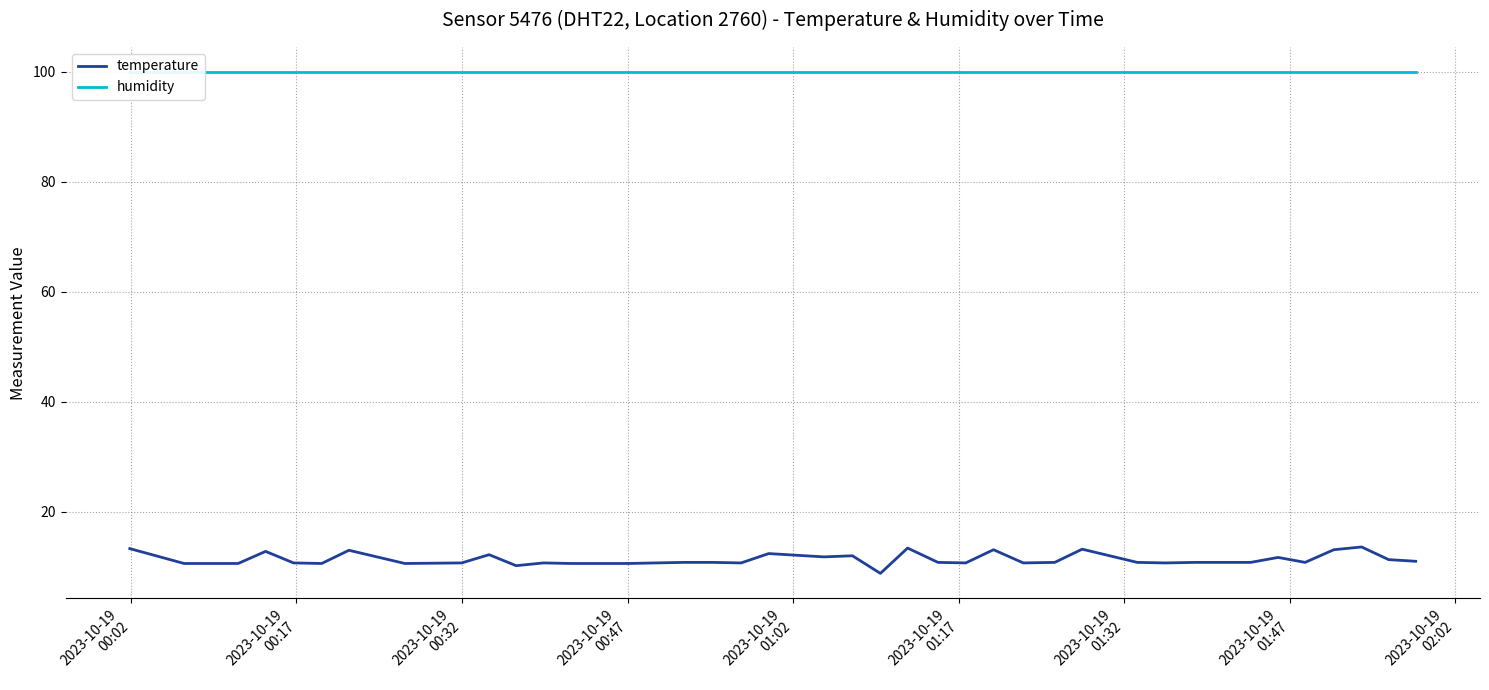

Which series has the largest total across all categories?

humidity